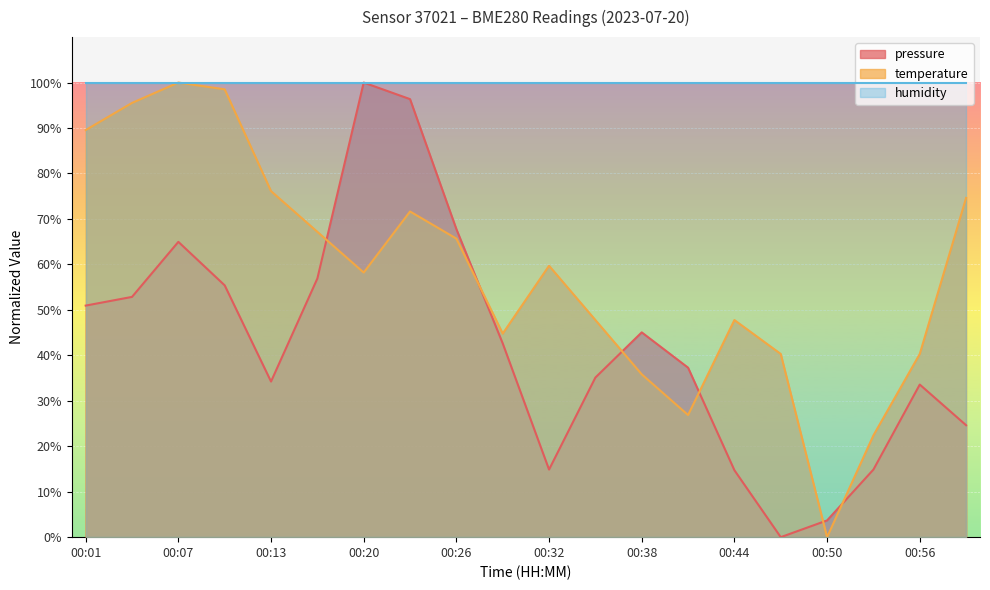

List the labels in order of temperature value, largest first.

00:07, 00:10, 00:04, 00:01, 00:13, 00:59, 00:23, 00:17, 00:26, 00:32, 00:20, 00:35, 00:44, 00:29, 00:47, 00:56, 00:38, 00:41, 00:53, 00:50